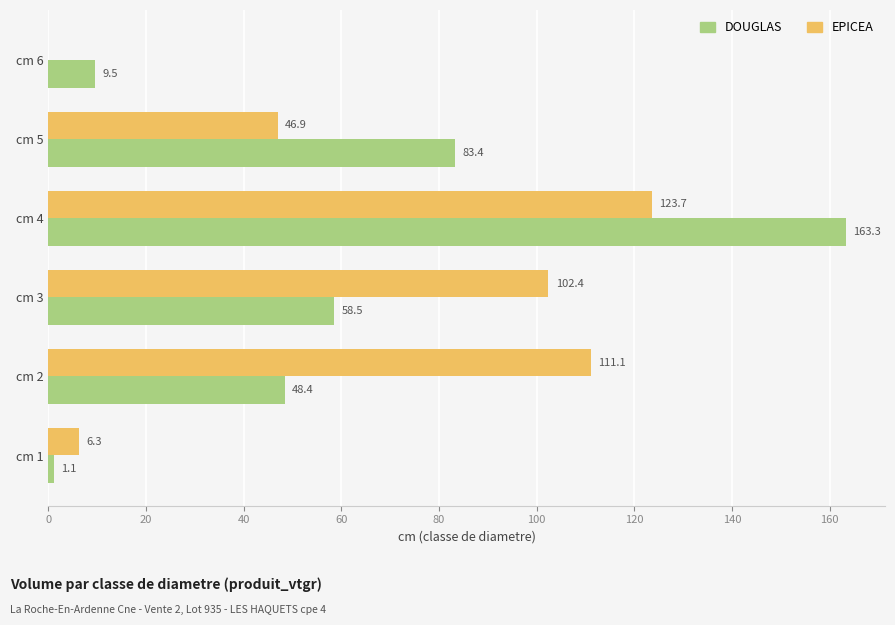

Which series has the largest total across all categories?

EPICEA